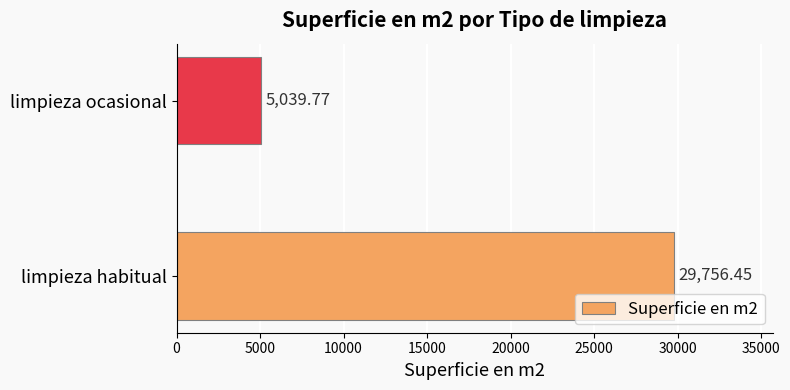

Rank the categories by value from highest to lowest.

limpieza habitual, limpieza ocasional